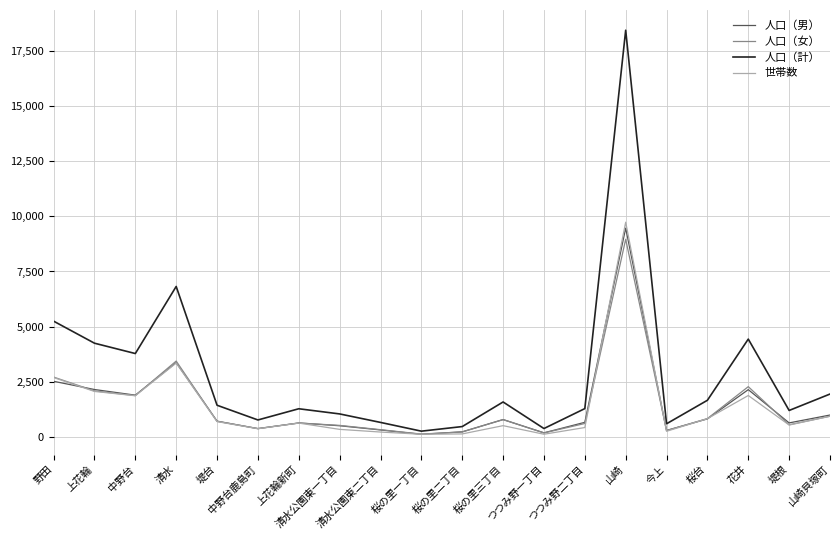

Where is 人口（女） nearest to the value 4550?

清水